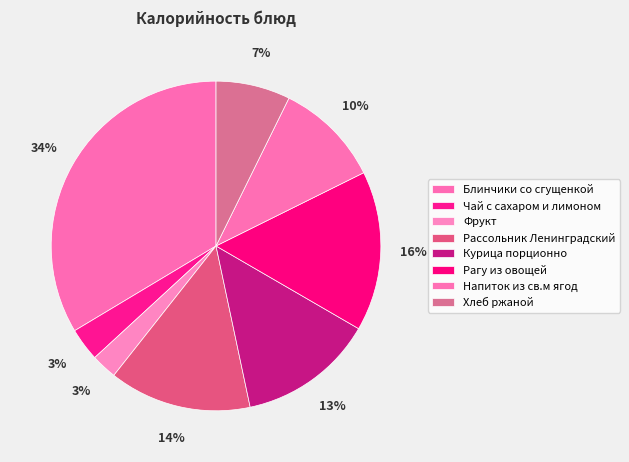

Rank the categories by value from lowest to highest.

Фрукт, Чай с сахаром и лимоном, Хлеб ржаной, Напиток из св.м ягод, Курица порционно, Рассольник Ленинградский, Рагу из овощей, Блинчики со сгущенкой